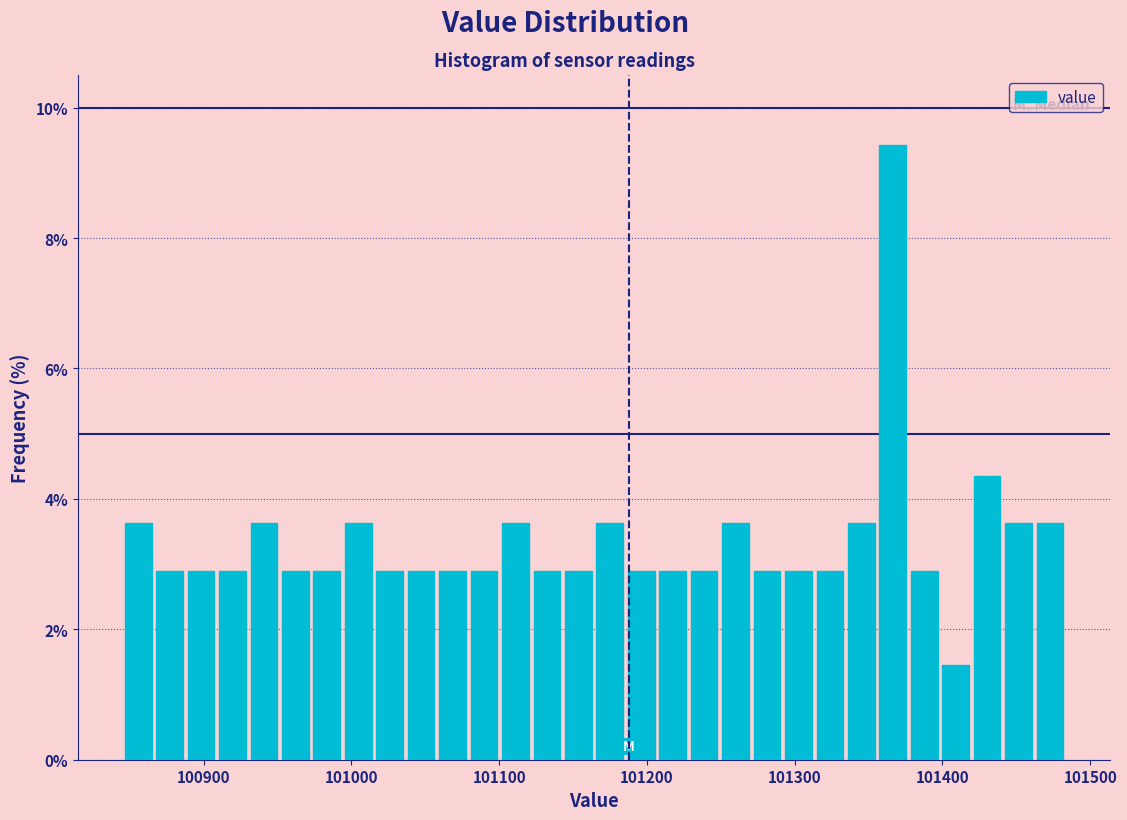

Around what value on the x-axis is the tallest bar? Give the approximate position of its centre, as read against the axis.

101370